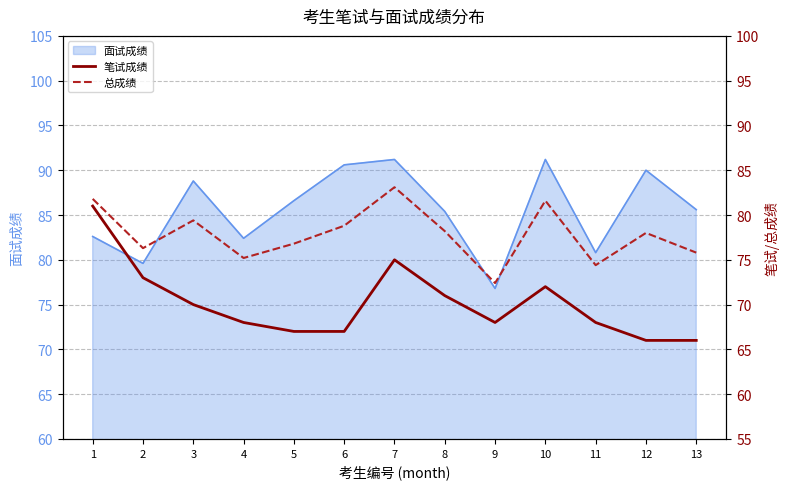

What is the difference between the 总成绩 values at 12 and 6?

0.8